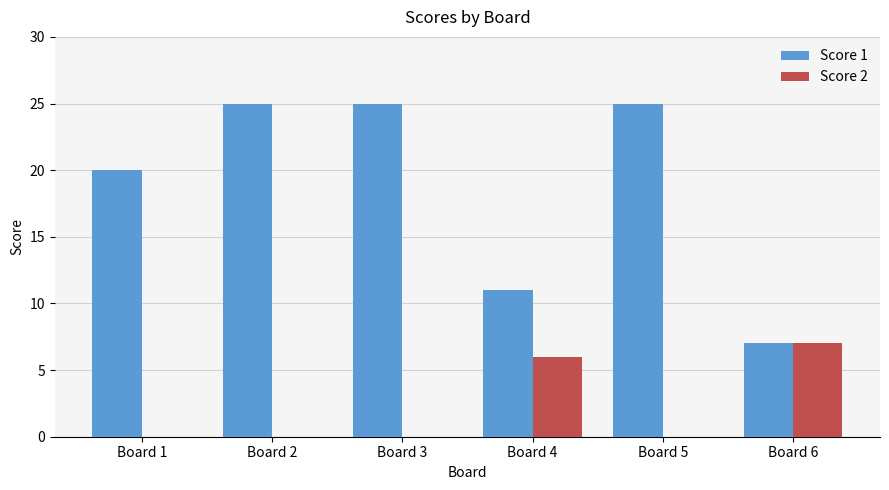

Does the chart contain stacked bars?

No